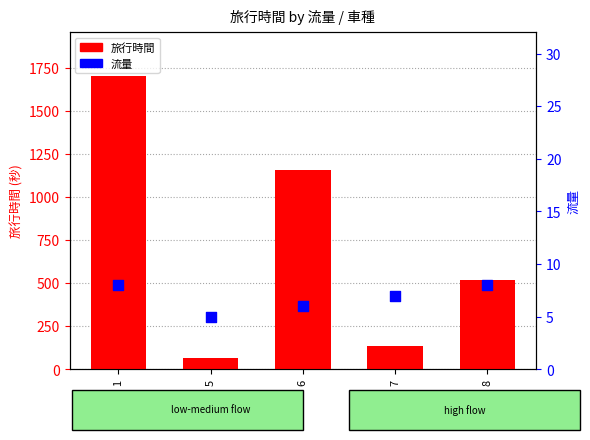

At how many categories does at least one series exceed 1371?

1